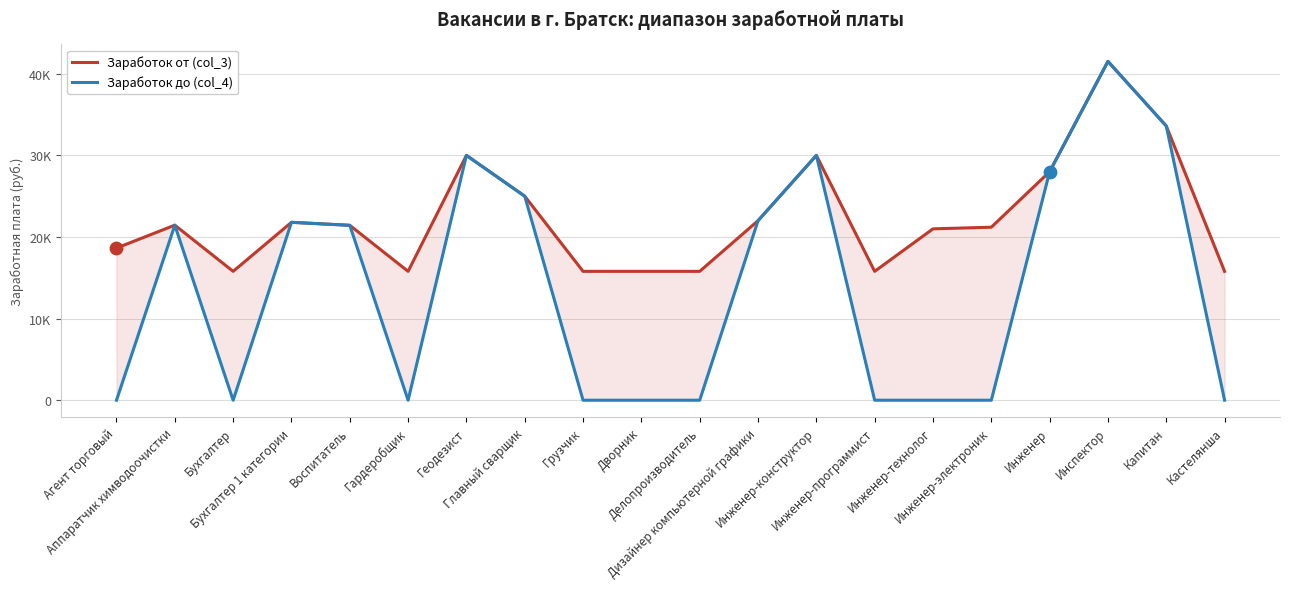

Which series reaches the minimum Y coordinate?

Заработок до (col_4)